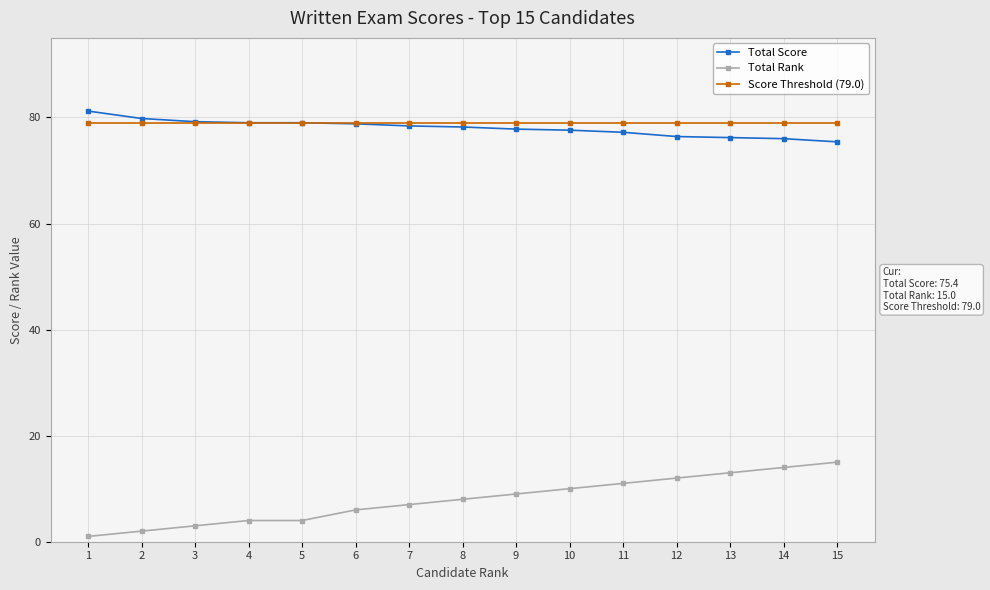

Which category has the lowest value across all series?

1